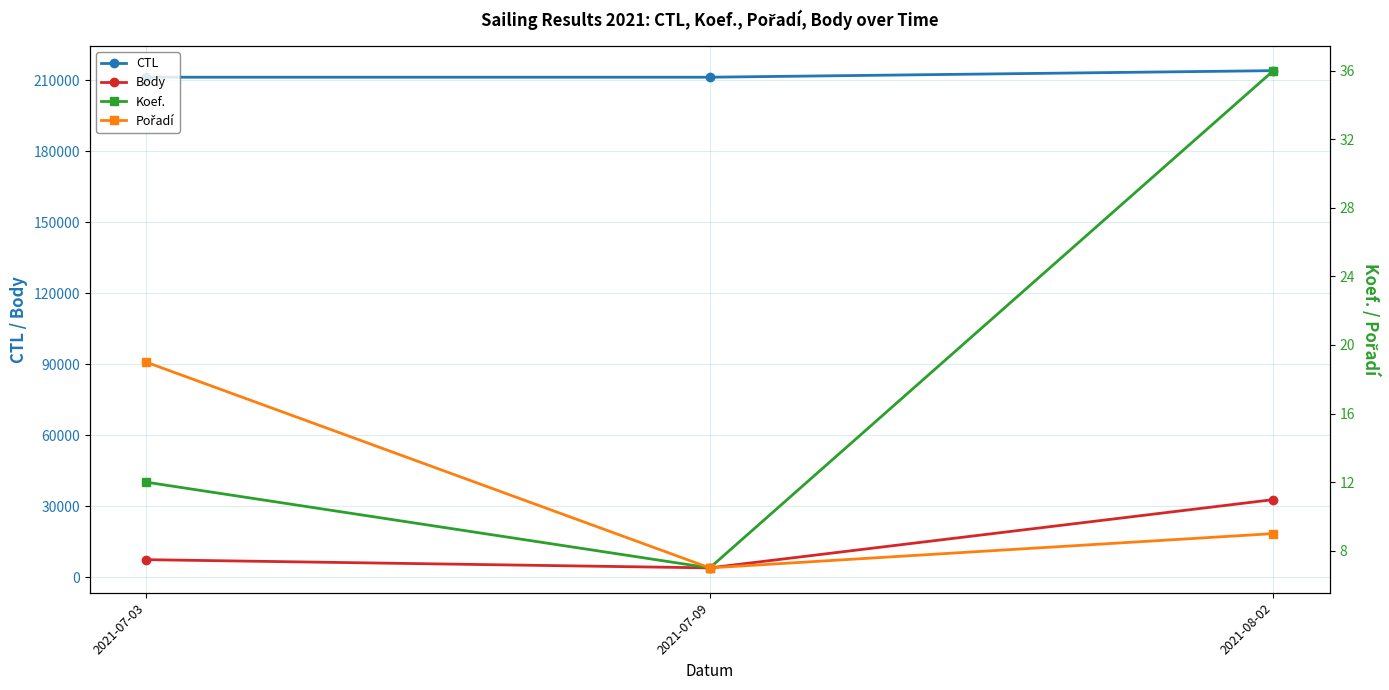

What is the sum of the Body values at 2021-08-02 and 2021-07-03?

40143